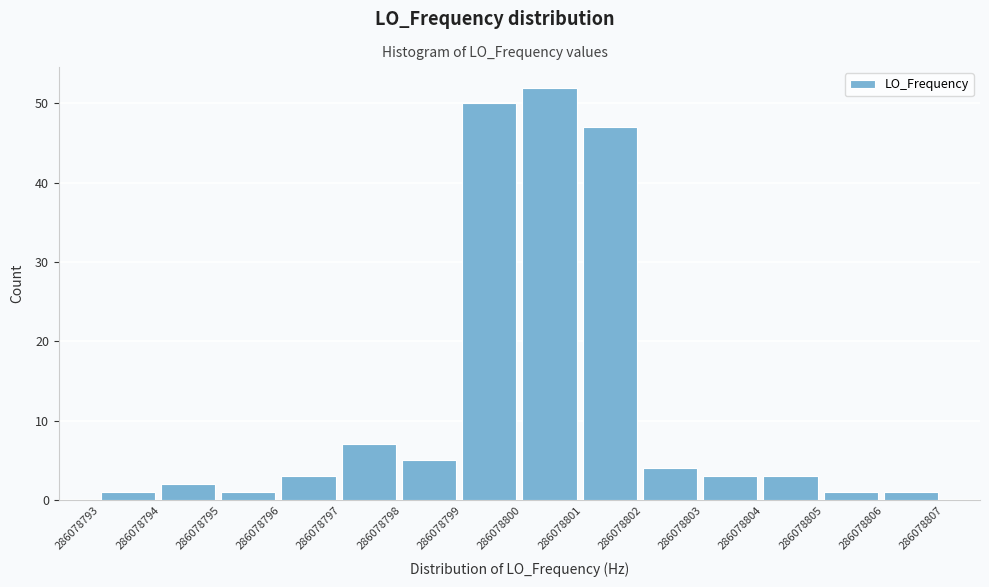

Reading right to left, what are all the values shown in this chart?

286078806=1	286078805=1	286078804=3	286078803=3	286078802=4	286078801=47	286078800=52	286078799=50	286078798=5	286078797=7	286078796=3	286078795=1	286078794=2	286078793=1